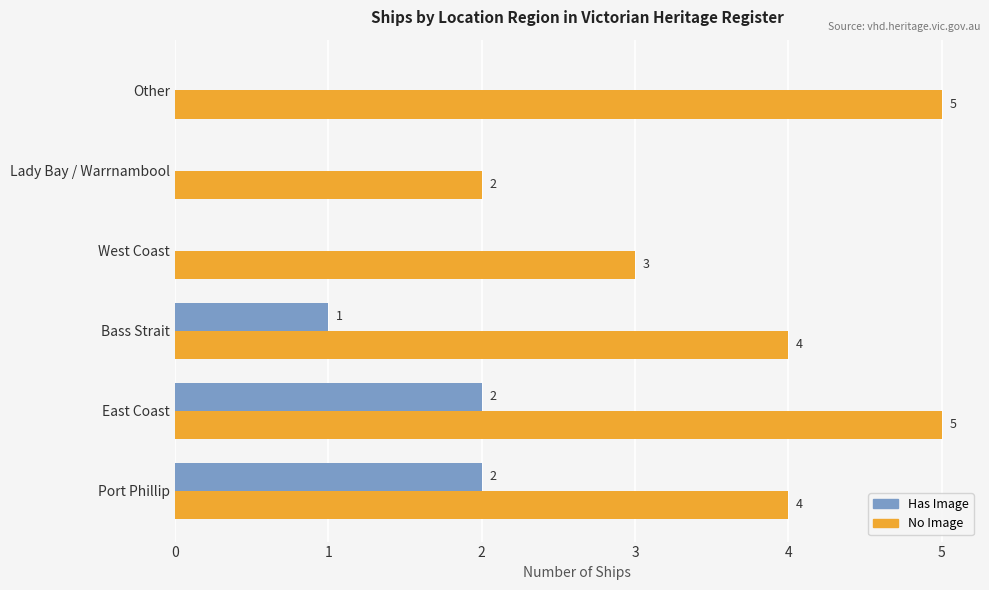

How many values in Has Image are above zero?

3